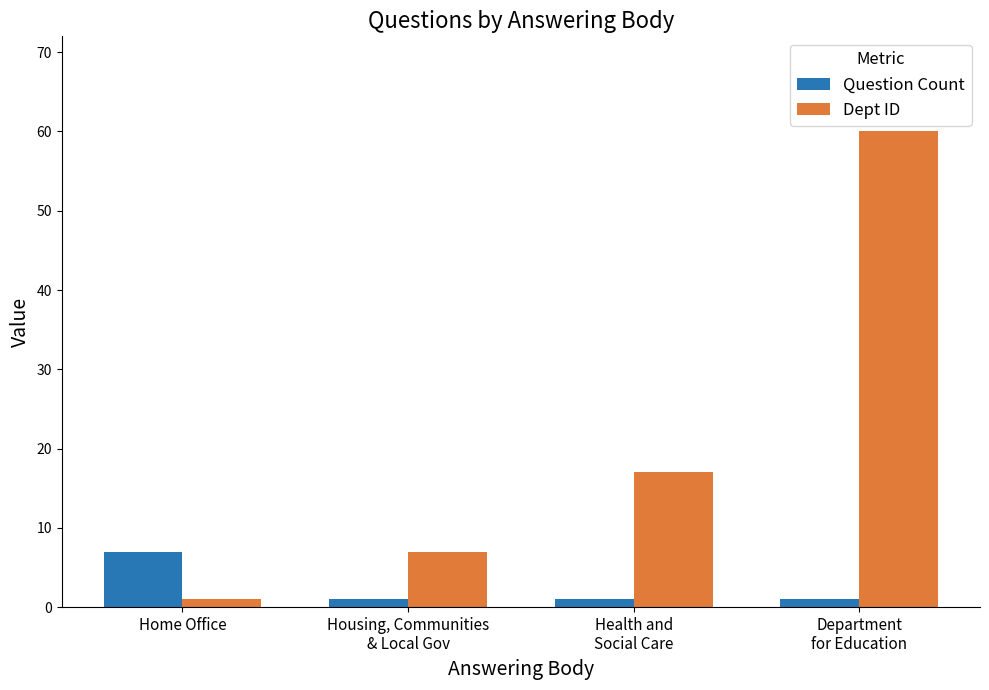

Rank the series by their average value, from lowest to highest.

Question Count, Dept ID